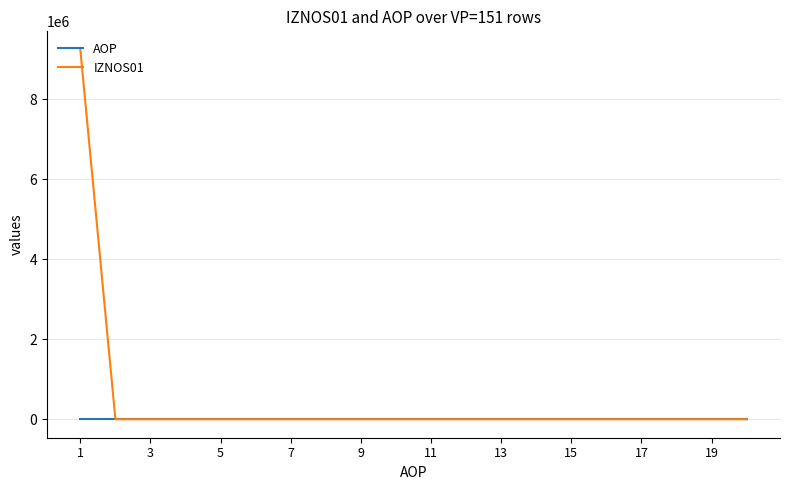

Which series has the largest total across all categories?

IZNOS01